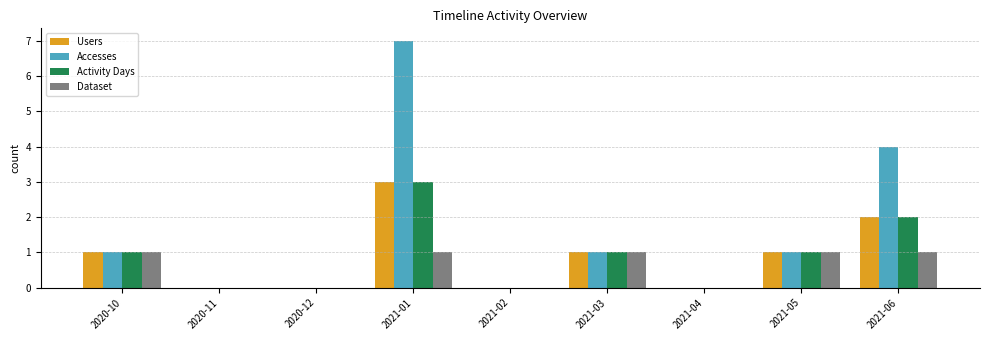

The Dataset series shows 1 at 2021-03. True or false?

True